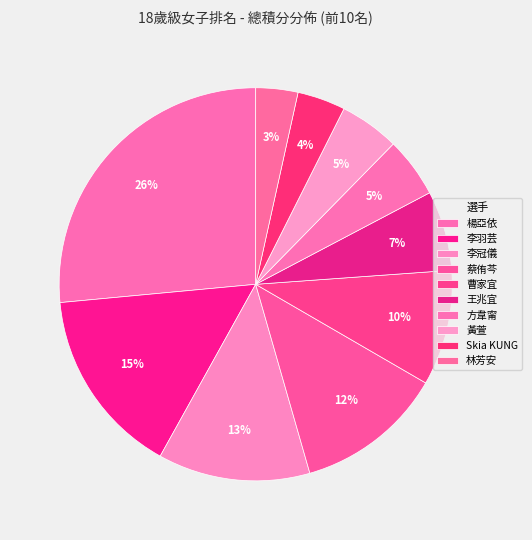

Which has a higher value, Skia KUNG or 李羽芸?

李羽芸